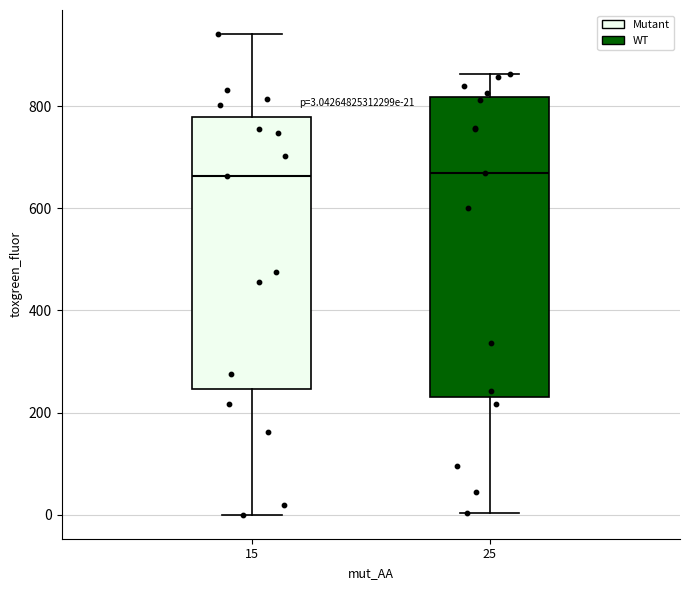

Which box is the tallest, from its lower edge to its upper edge?

25